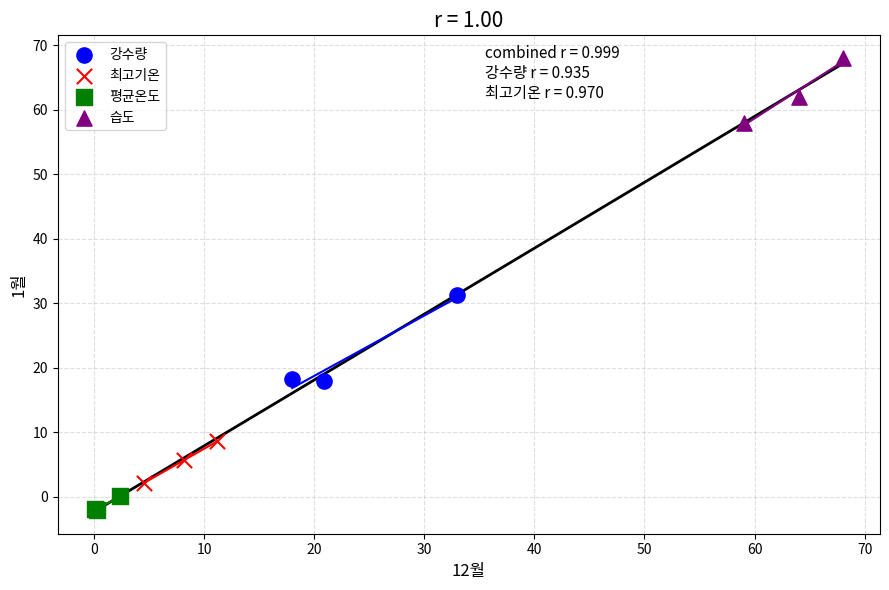

Which series has the widest spread of Y values?

강수량